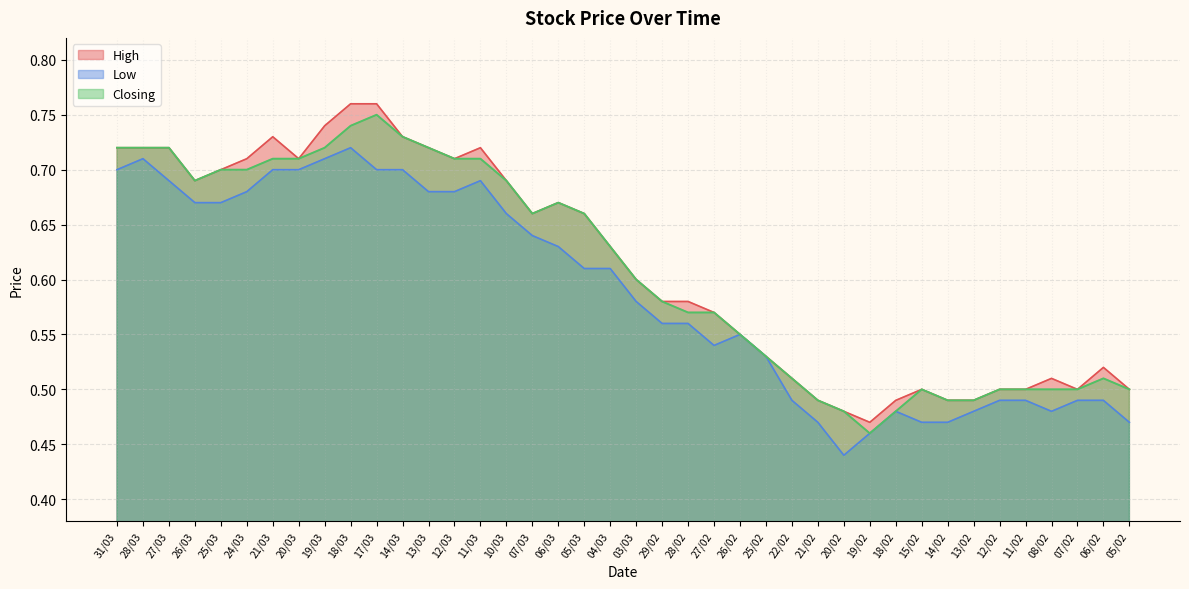

True or false: Low and High intersect in this chart.

False